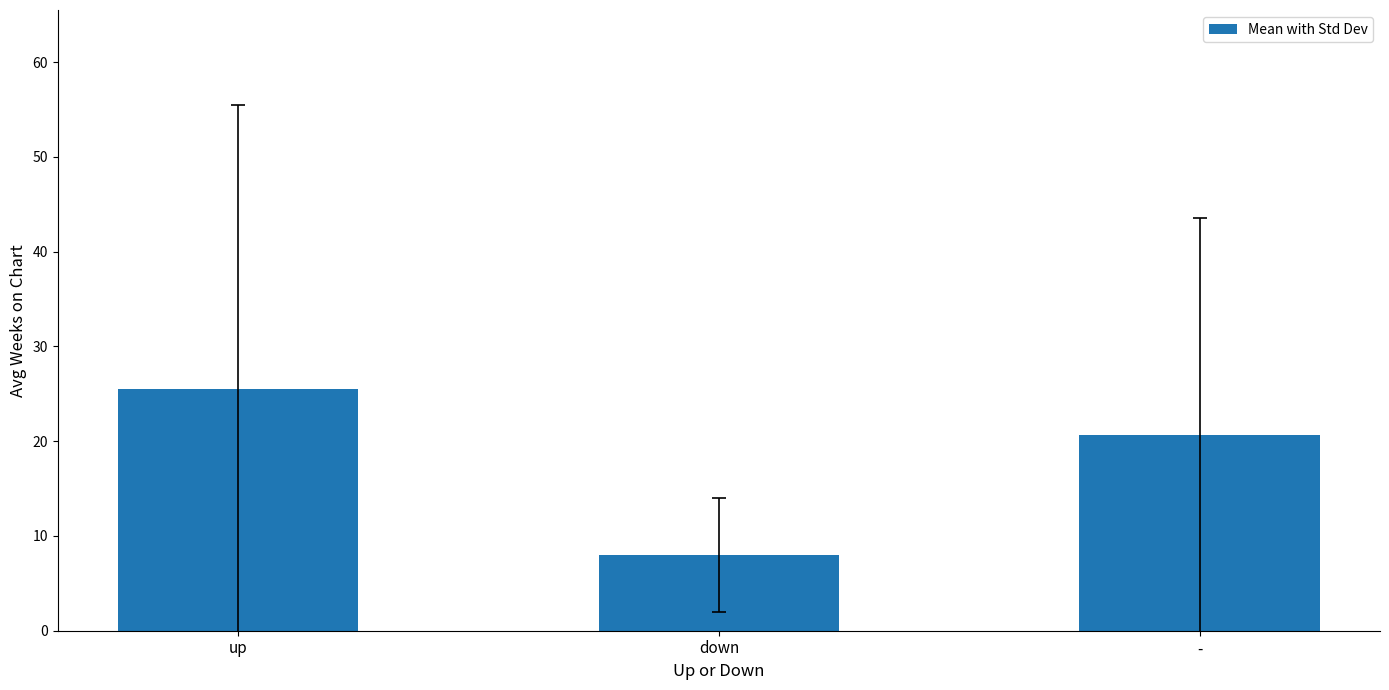

Rank the categories by value from lowest to highest.

down, -, up